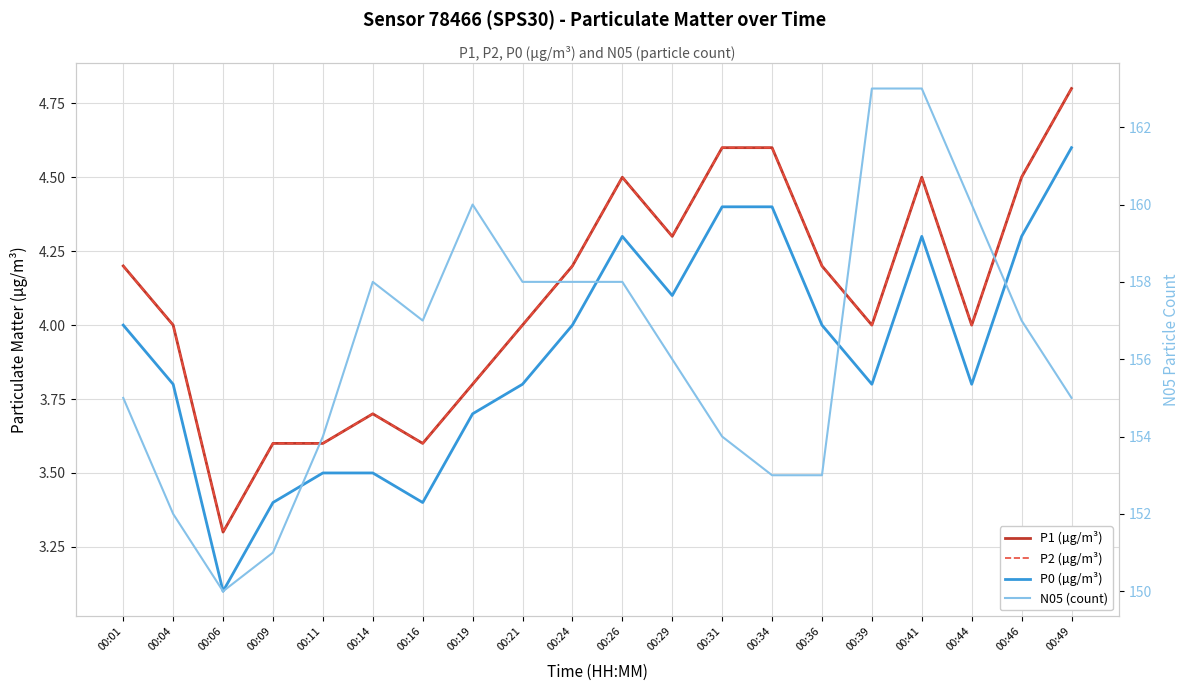

What is the value of the P2 (µg/m³) point at the 5th from the left?

3.6